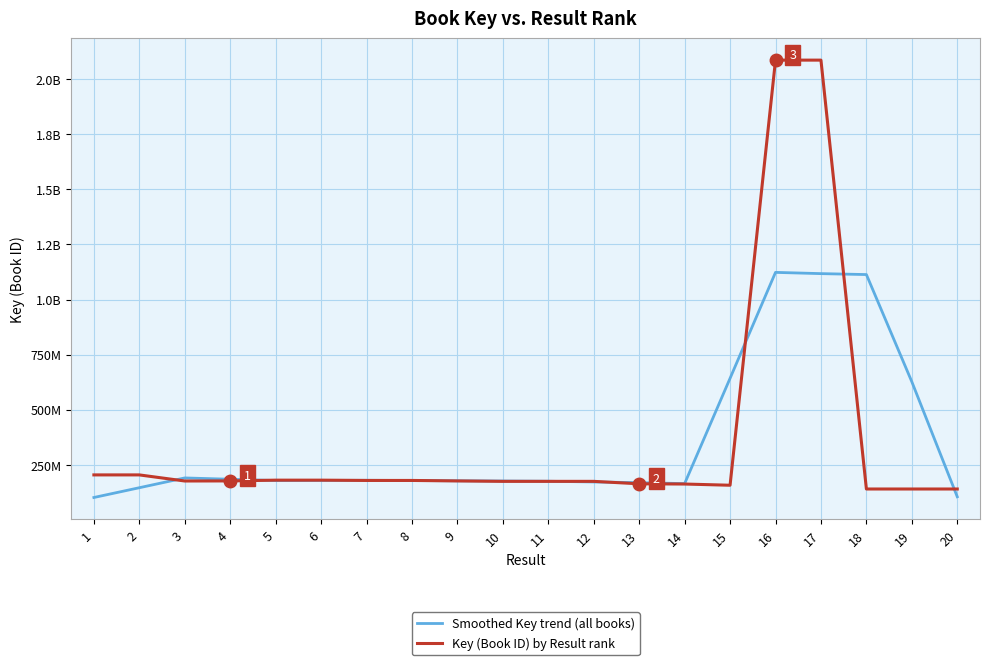

What is the smallest value displayed?

102464145.0